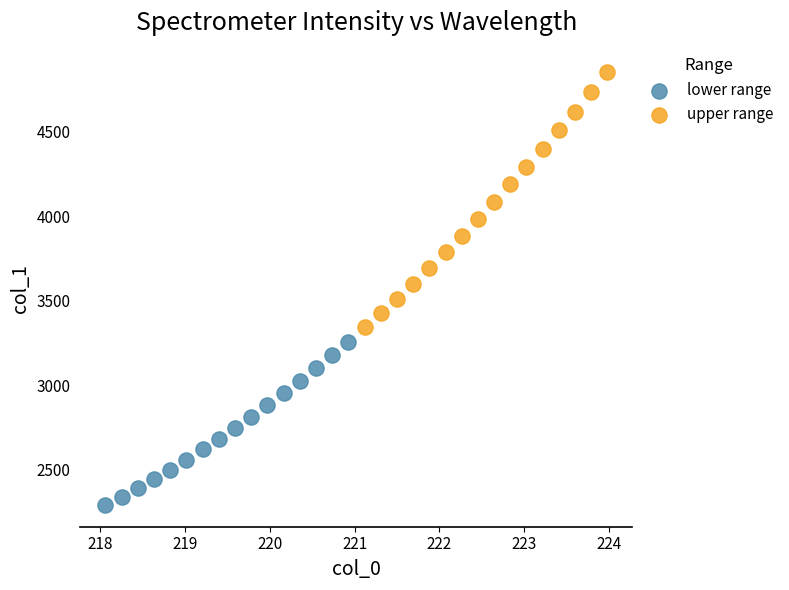

Which series has the largest Y range (max minus min)?

upper range